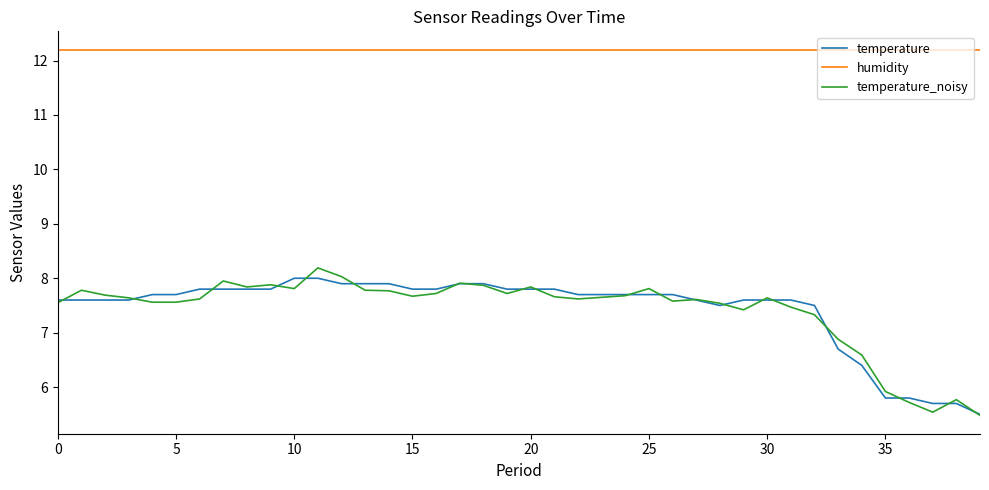

Which series has the largest range (max minus min)?

temperature_noisy